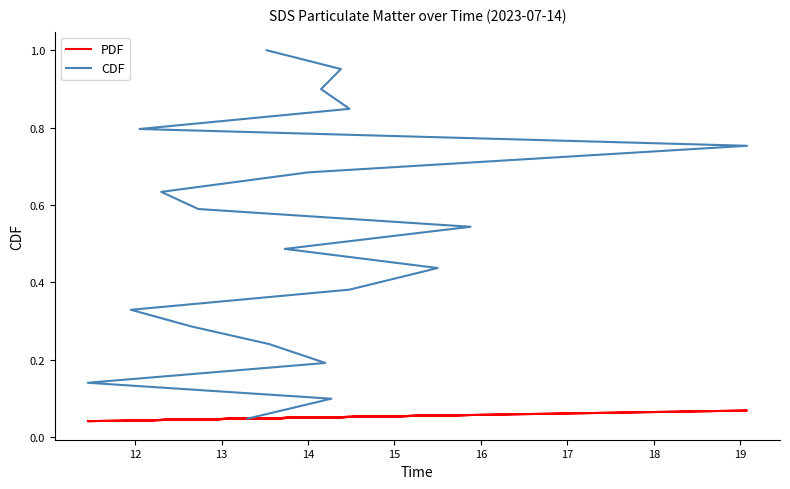

What is the average value of the PDF series?

0.1